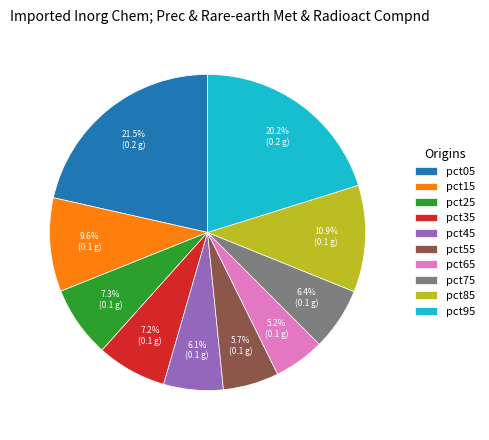

Which has a higher value, pct75 or pct55?

pct75